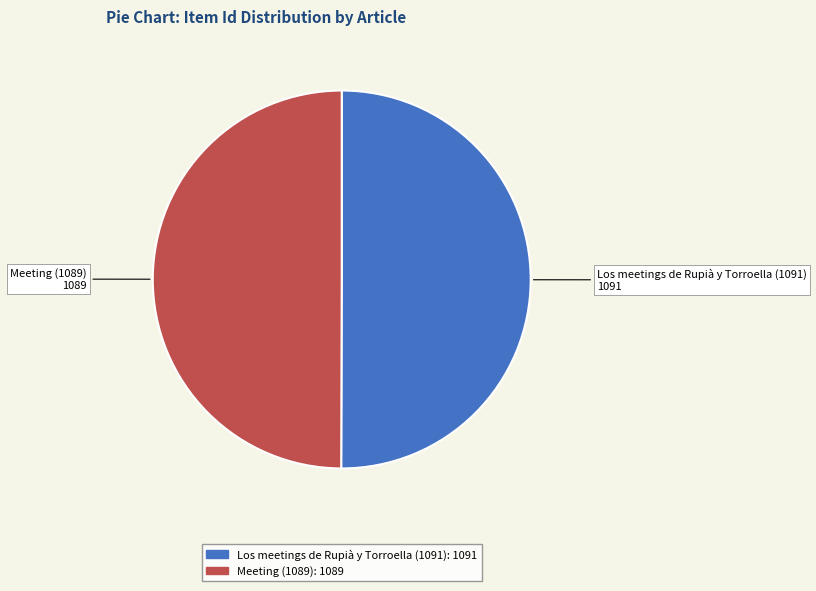

Approximately how many times larger is the value at Meeting (1089) compared to Los meetings de Rupià y Torroella (1091)?

1.0